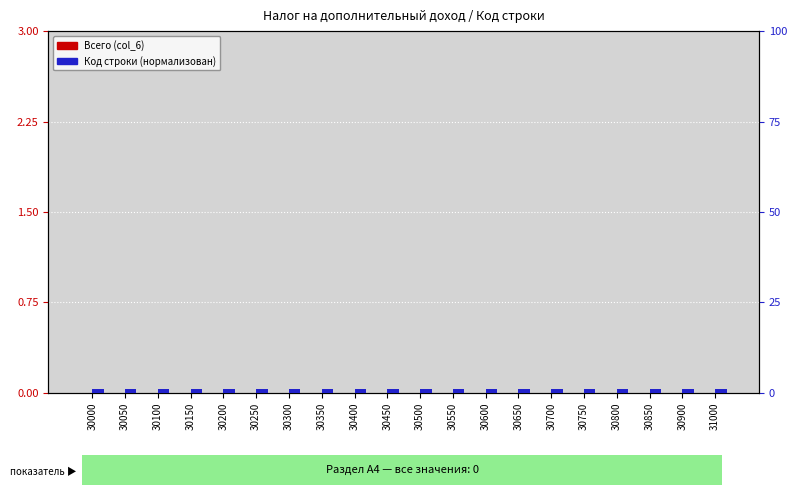

Which series has the largest range (max minus min)?

Код строки (нормализован)